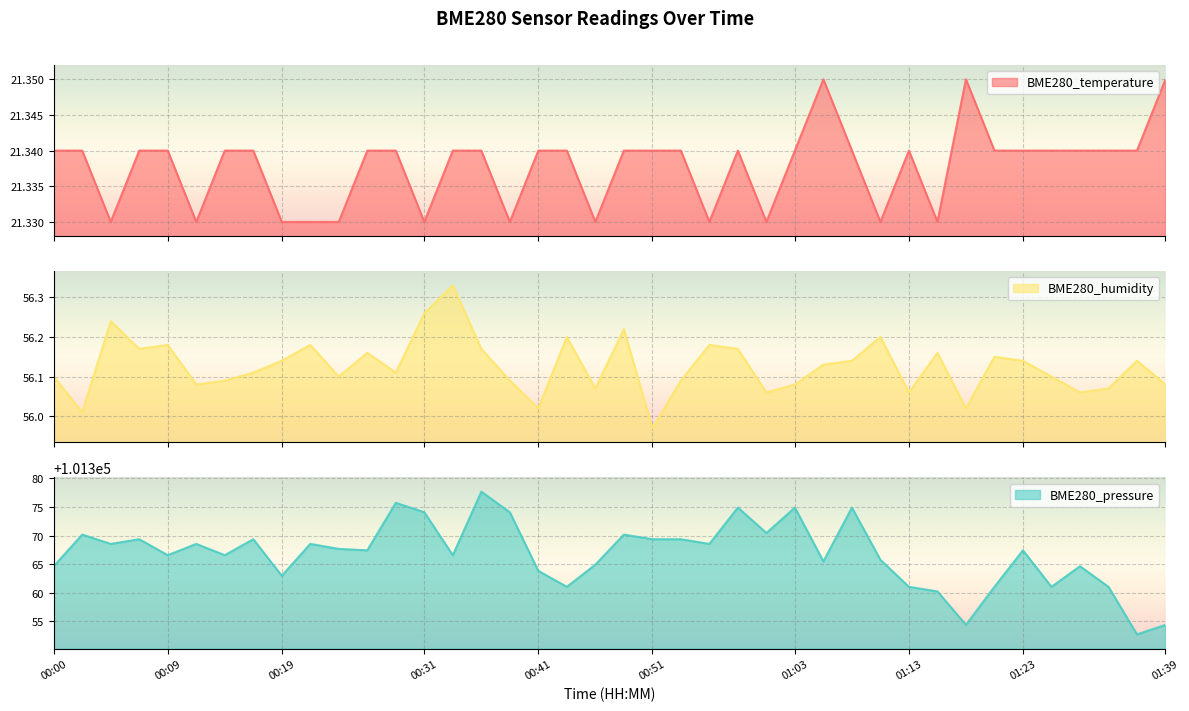

What is the label of the 14th point from the right?

01:03